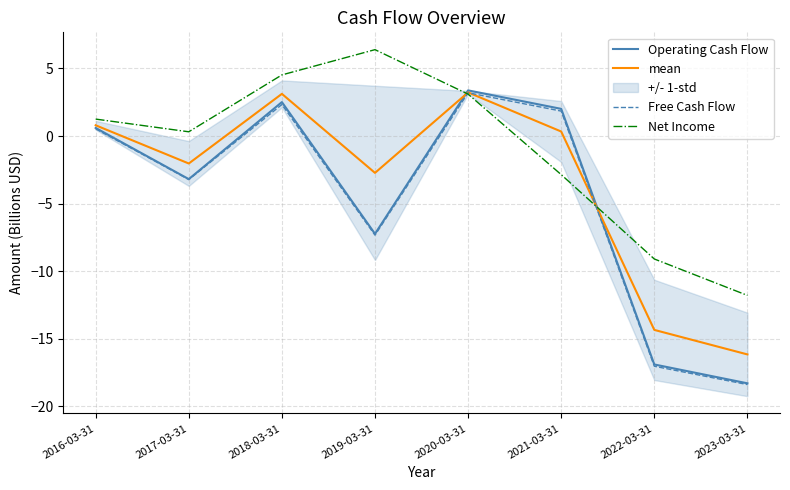

True or false: mean has a value of -3.4 at 2017-03-31.

False